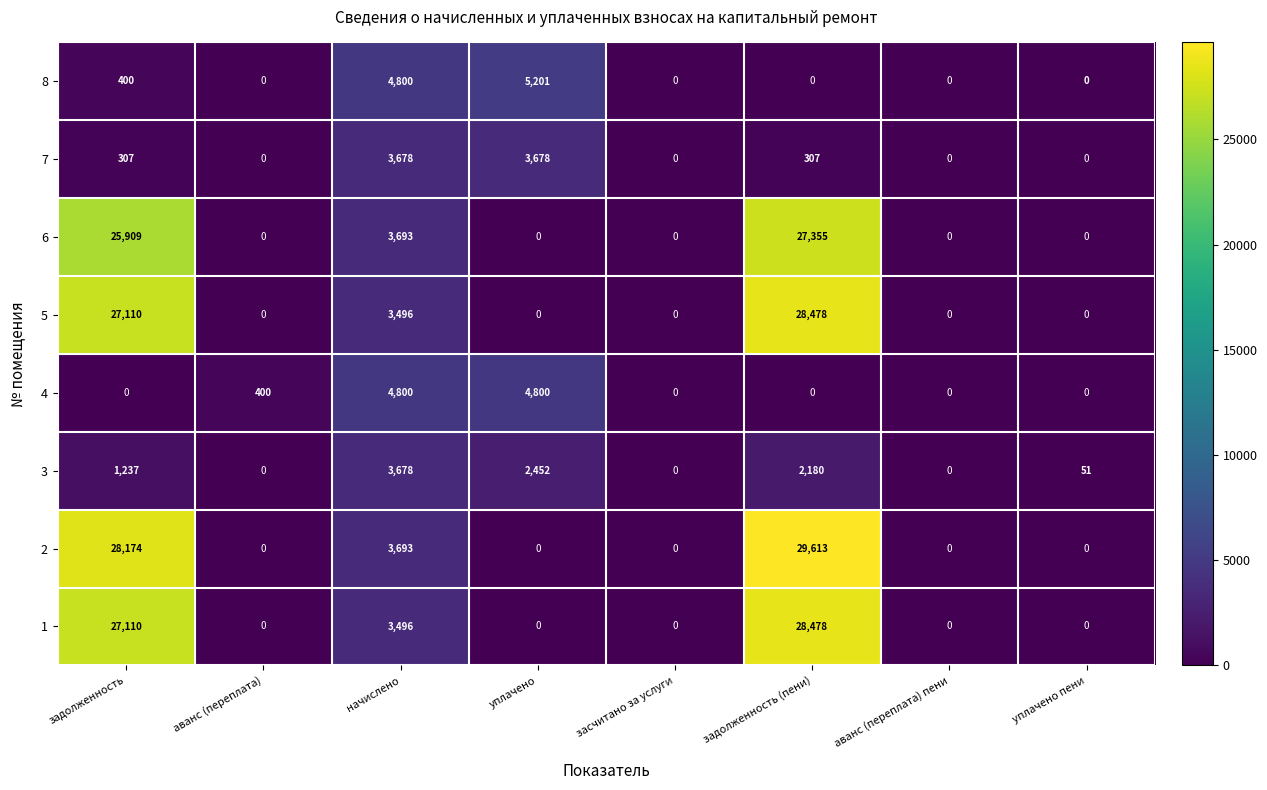

The 3 series shows 3678 at начислено. True or false?

True